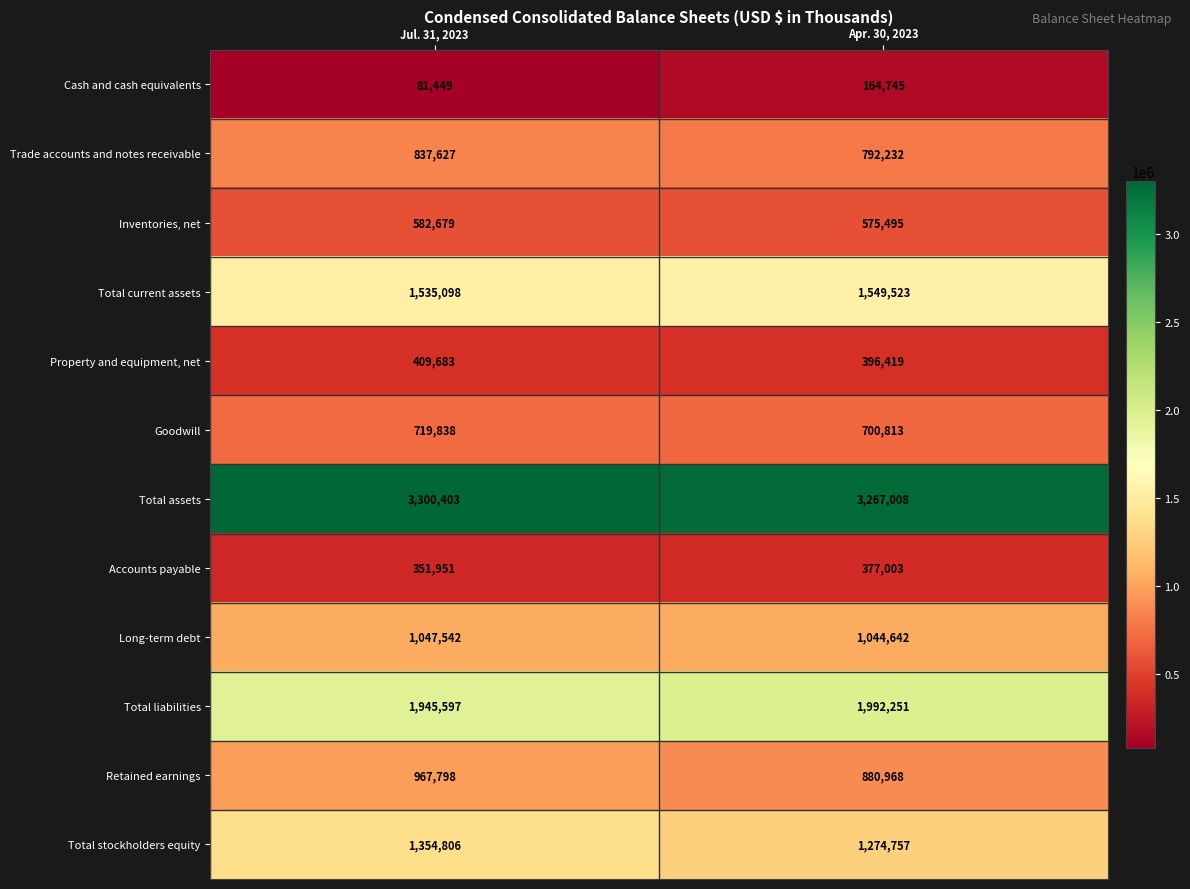

True or false: Trade accounts and notes receivable has a value of 458512 at Apr. 30, 2023.

False